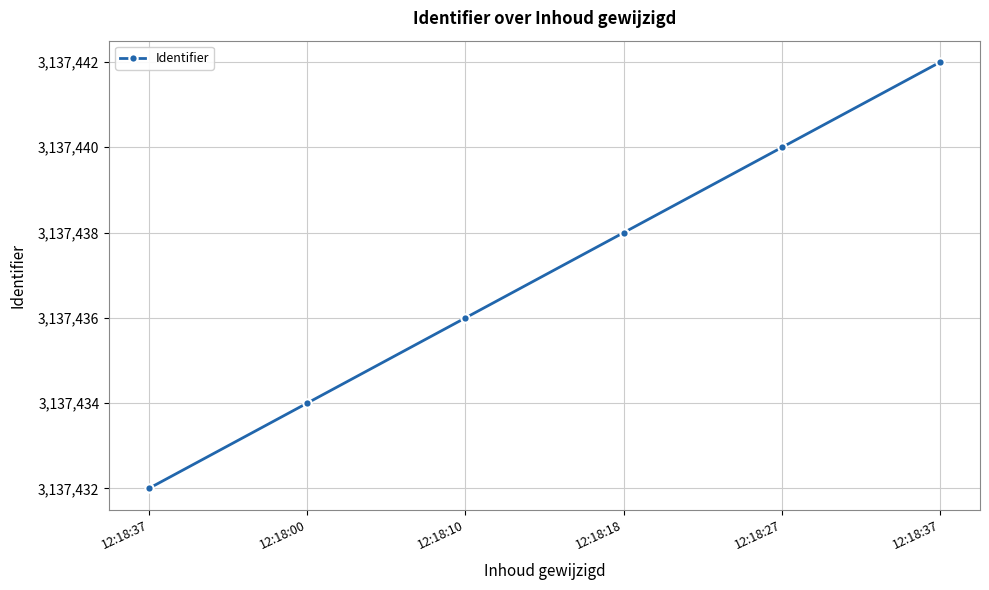

How many series are shown in this chart?

1